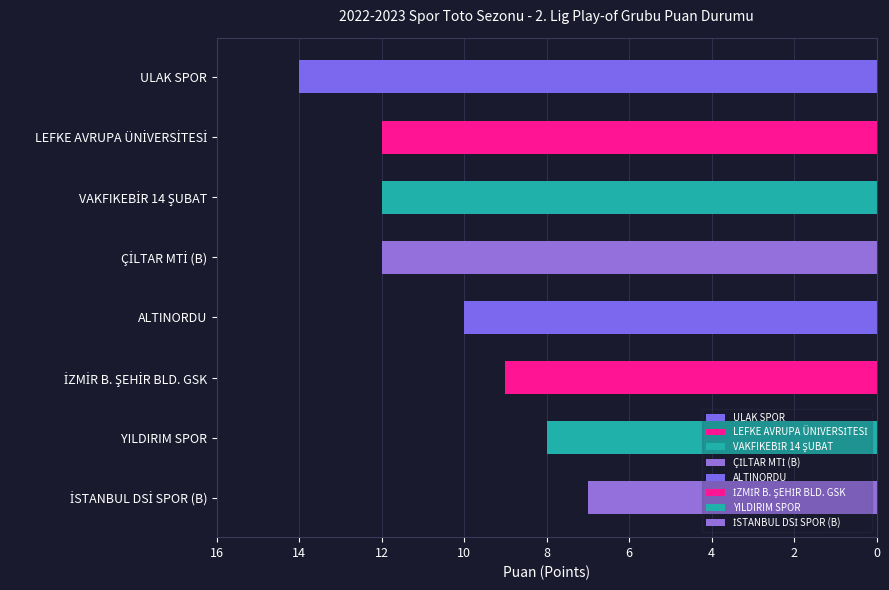

What is the change in value from ALTINORDU to YILDIRIM SPOR?

-2